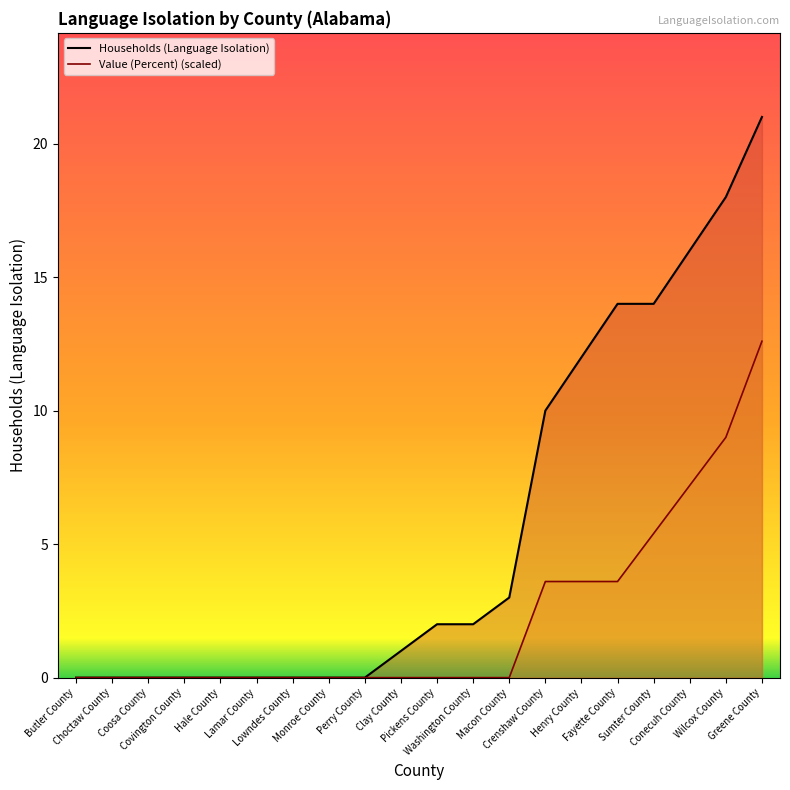

At how many categories does at least one series exceed 16?

2